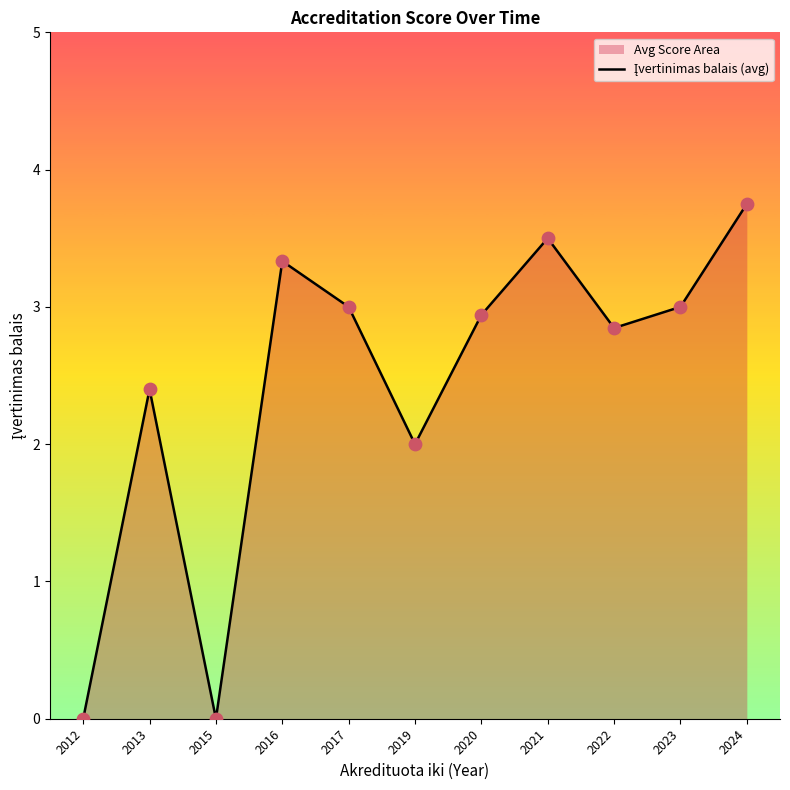

What is the ratio of the value at 2022 to the value at 2019?

1.4